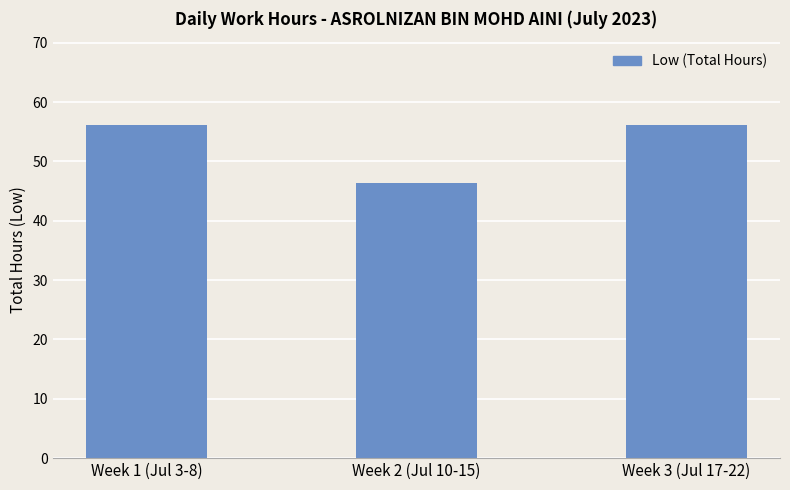

What is the difference between the maximum and minimum values?

9.9